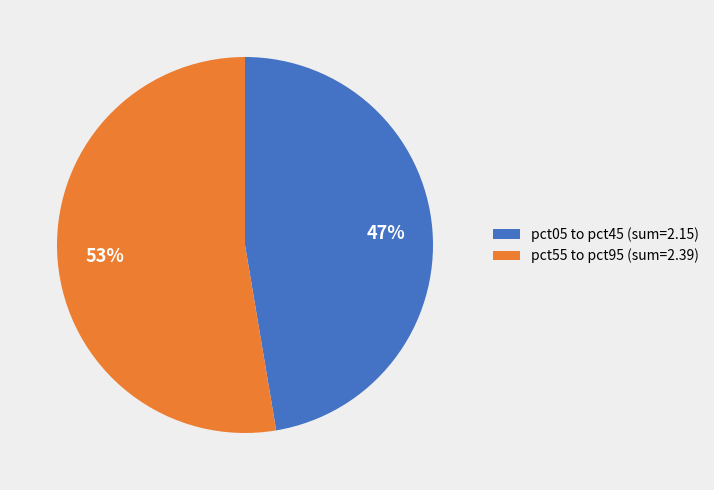

Rank the categories by value from lowest to highest.

pct05 to pct45 (sum=2.15), pct55 to pct95 (sum=2.39)